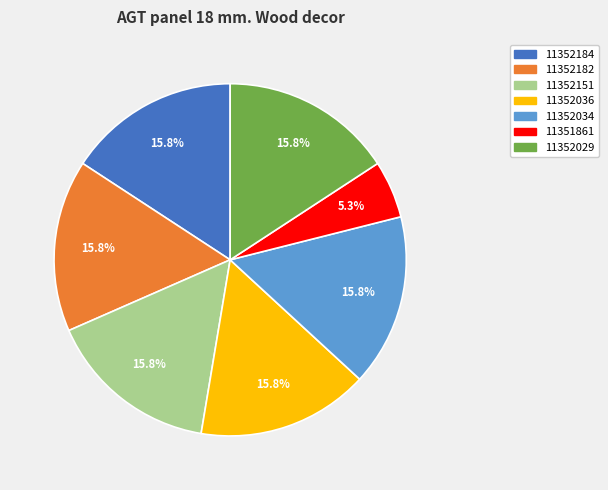

What is the ratio of the value at 11352036 to the value at 11352184?

1.0